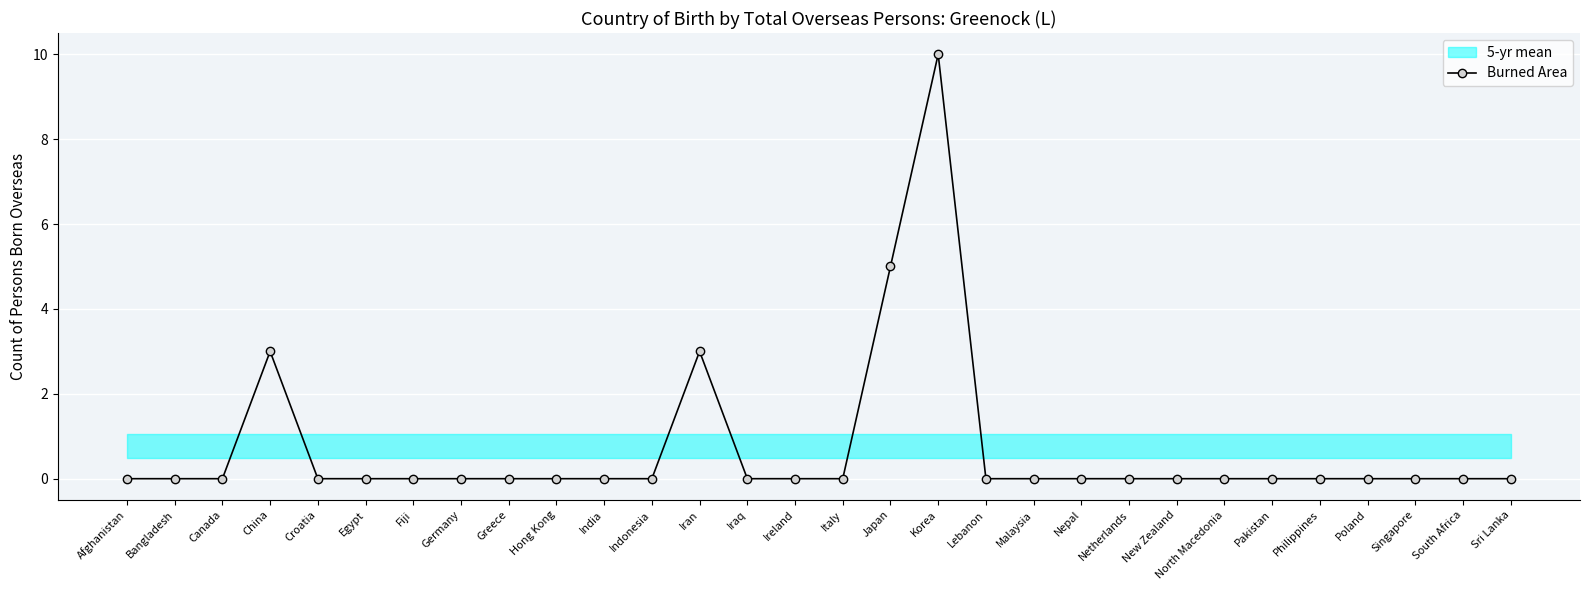

True or false: there are more than 0 points higher than both neighbors.

True